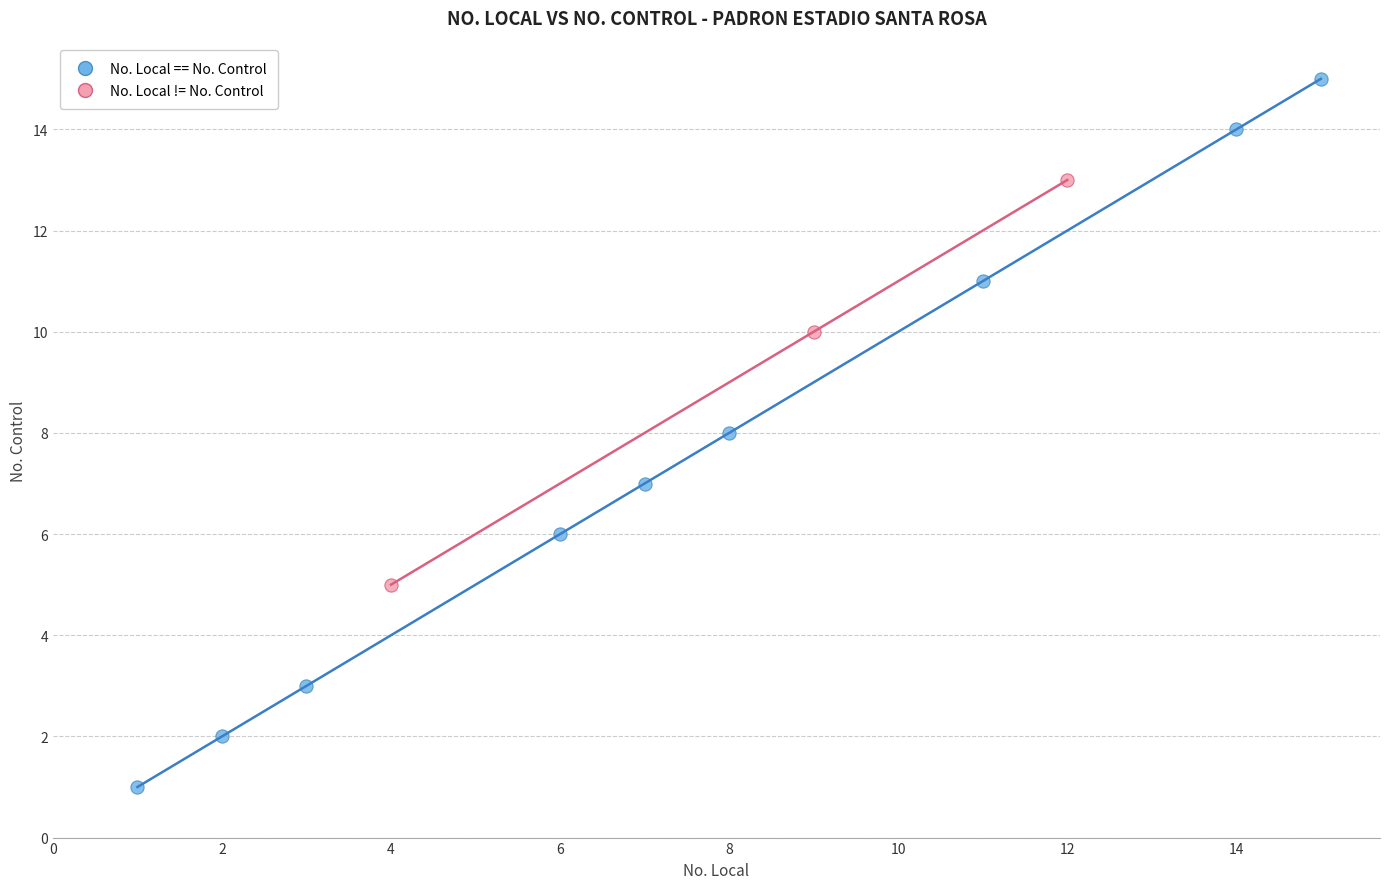

What are all the series names shown in the legend?

No. Local == No. Control, No. Local != No. Control